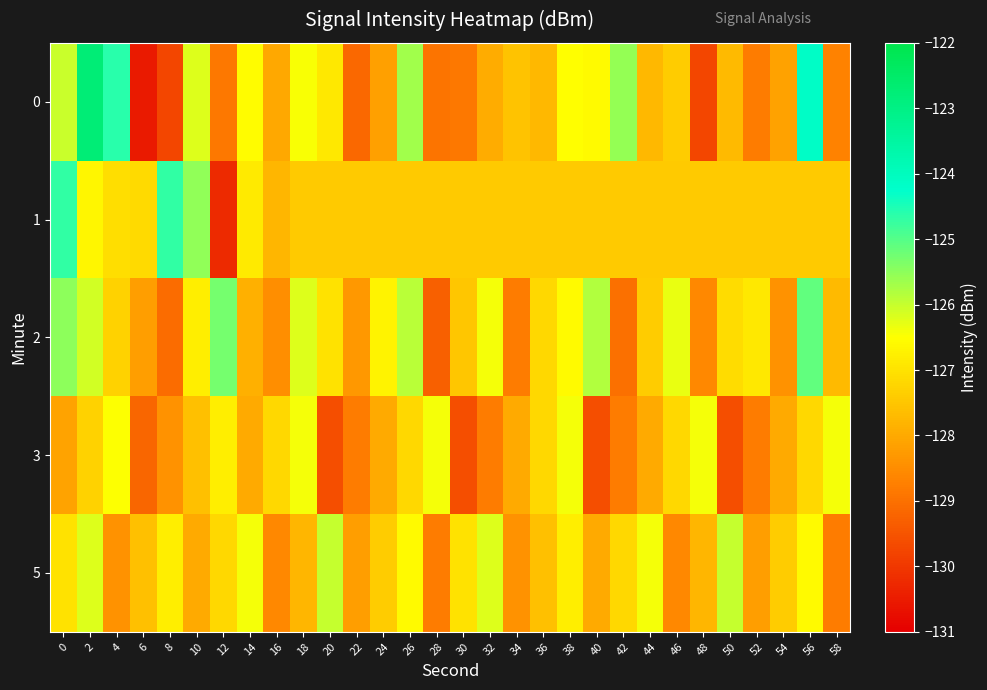

Between 20 and 48, which series saw the biggest shift?

3